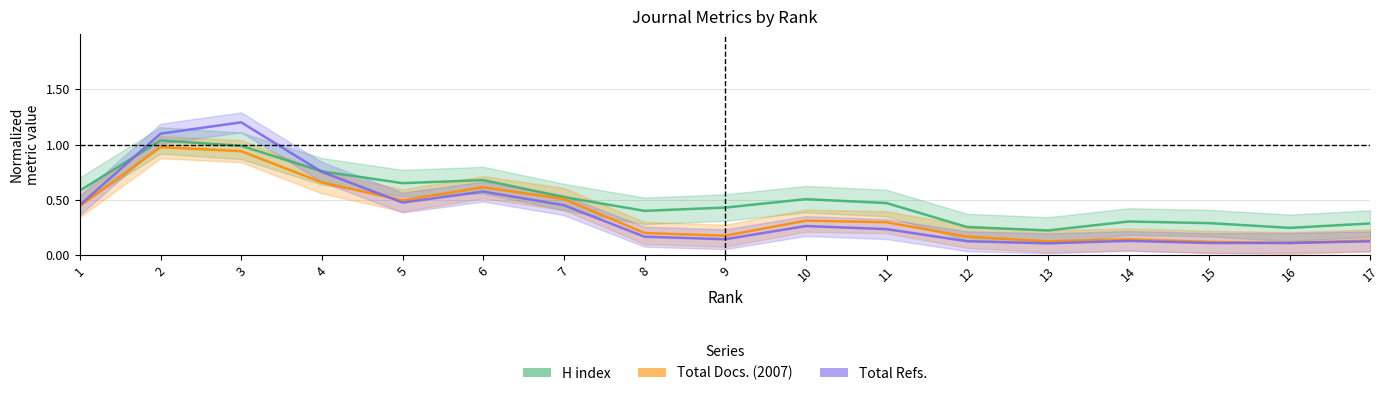

What is the minimum value shown in the chart?

0.1